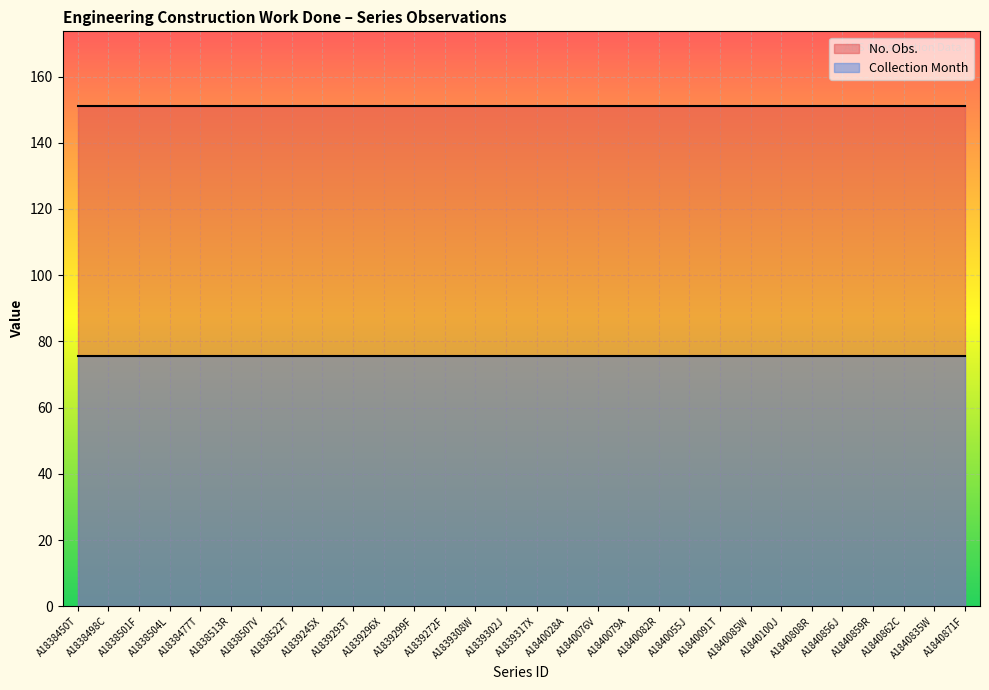

True or false: No. Obs. has a value of 151.0 at A1838450T.

True